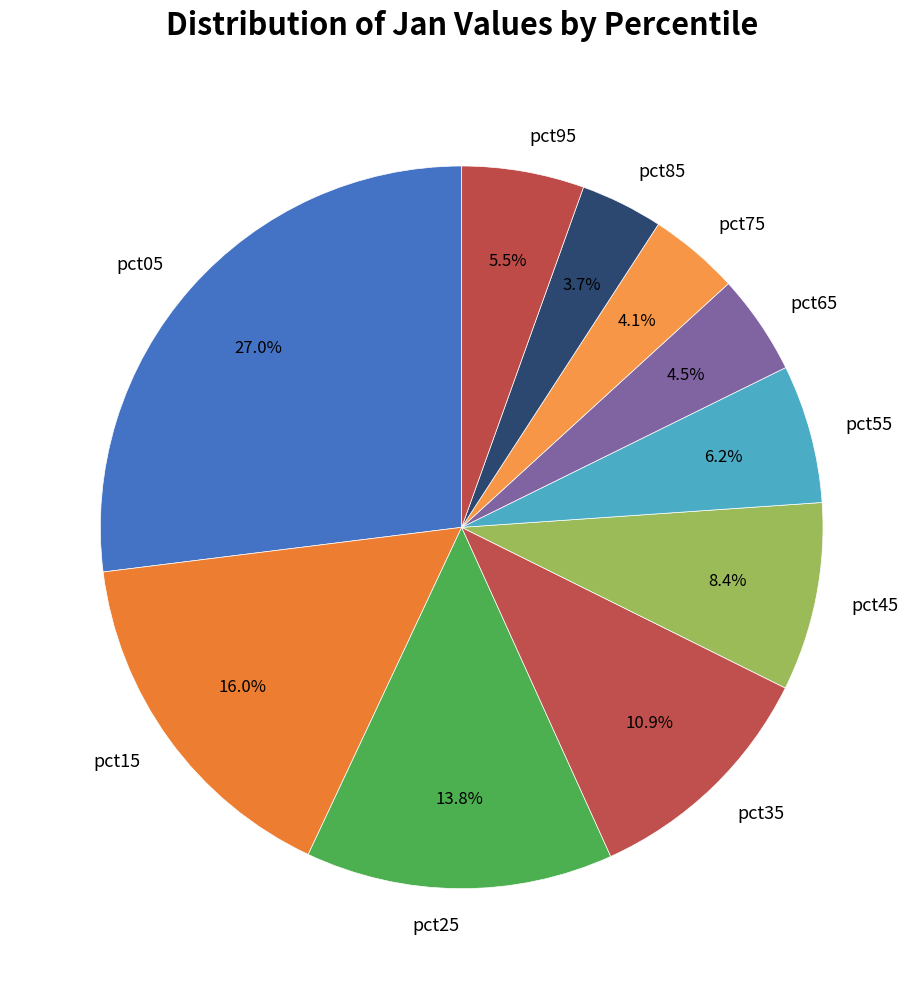

True or false: pct95 accounts for 1% of the total.

False